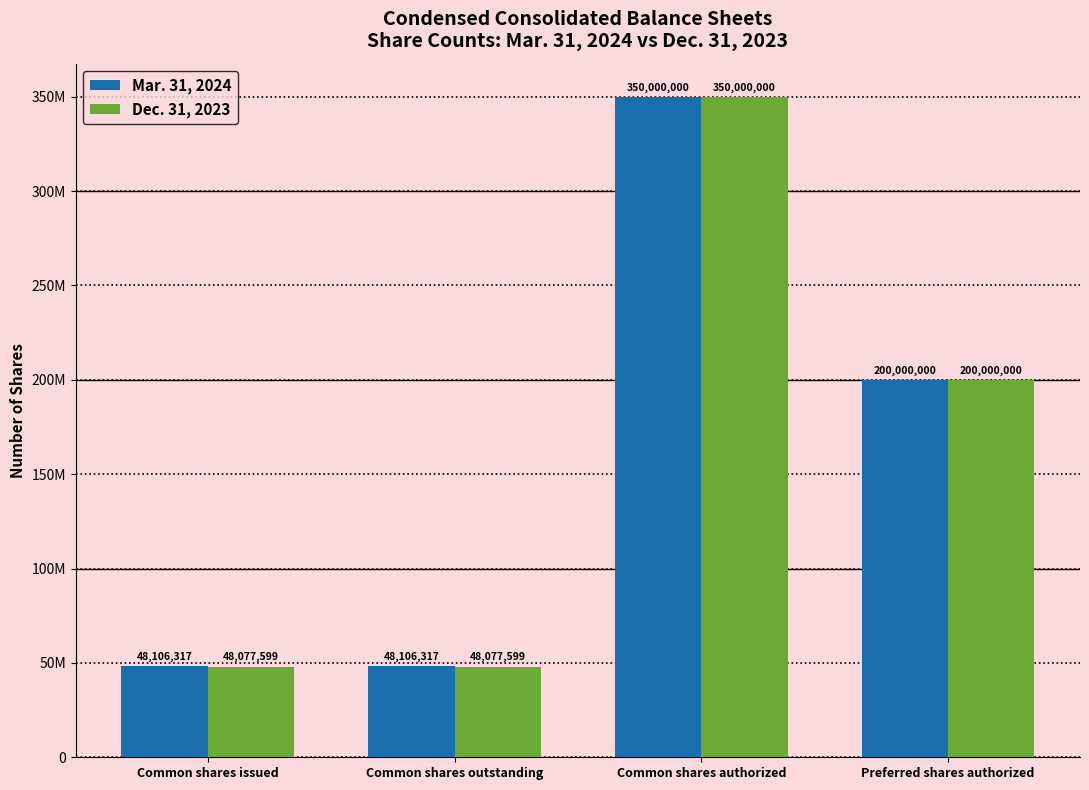

List the series in order of their overall mean, lowest first.

Dec. 31, 2023, Mar. 31, 2024